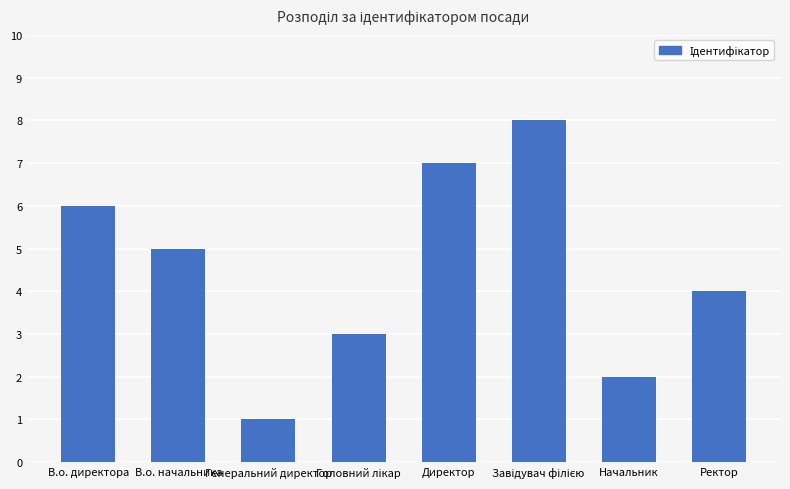

What is the ratio of the value at Генеральний директор to the value at В.о. начальника?

0.2